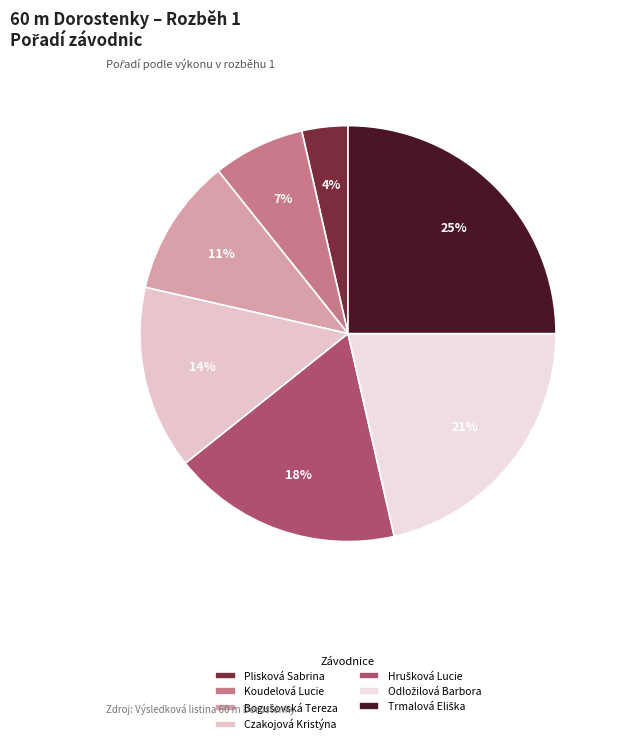

To the nearest percent, what portion does Czakojová Kristýna represent?

14%